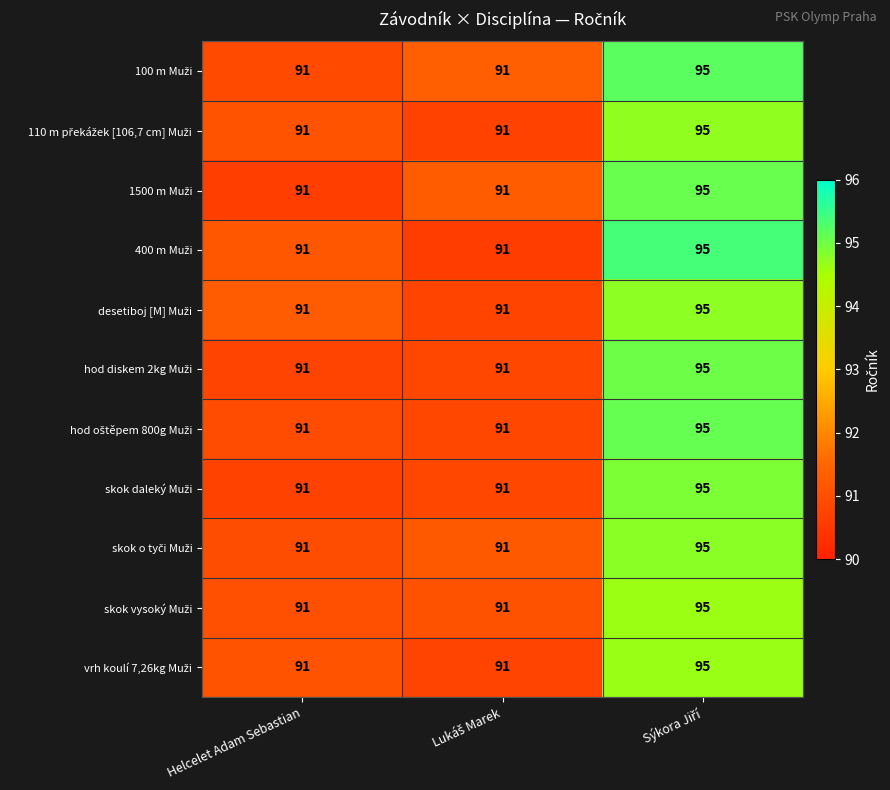

What is the maximum value shown in the chart?

95